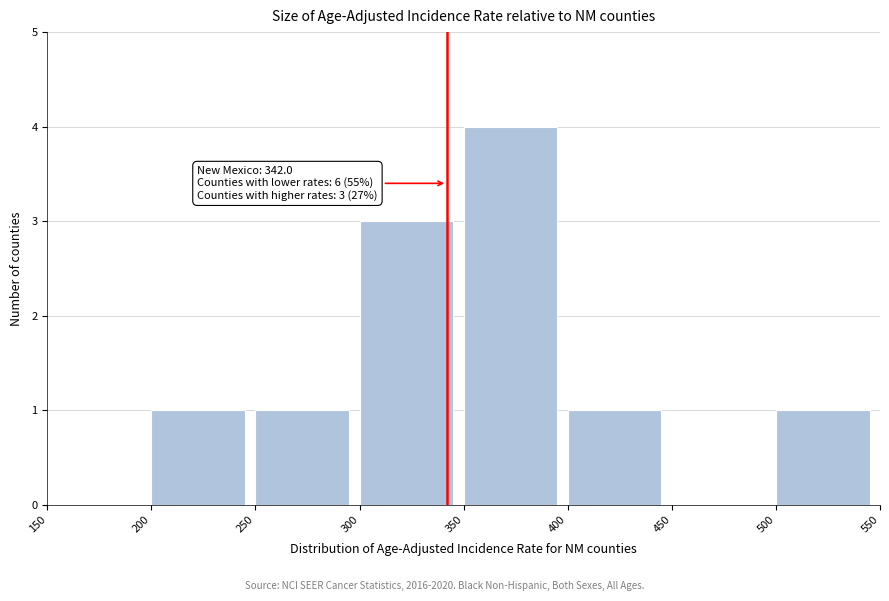

Which range on the x-axis has the tallest bar?

350 to 400